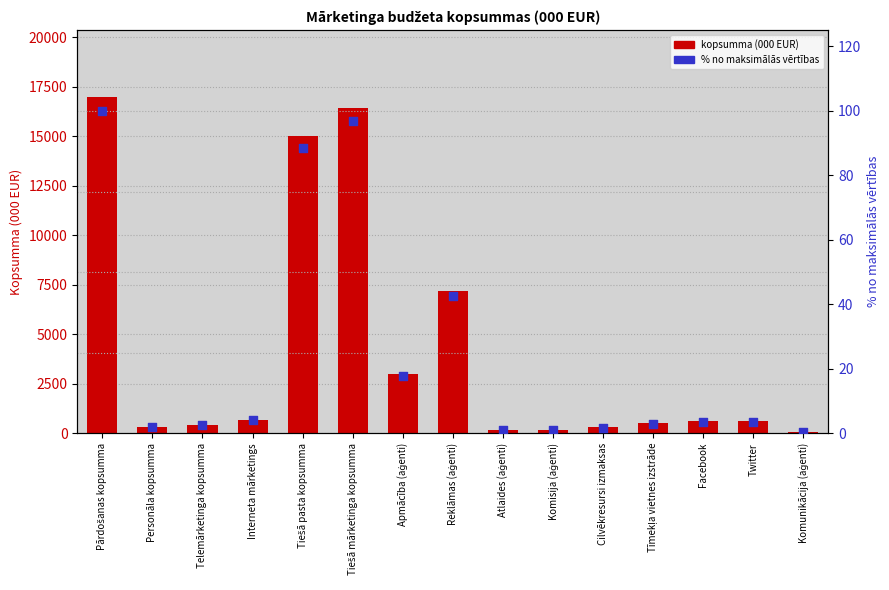

Which series has the largest Y range (max minus min)?

Kopsumma (000 EUR)